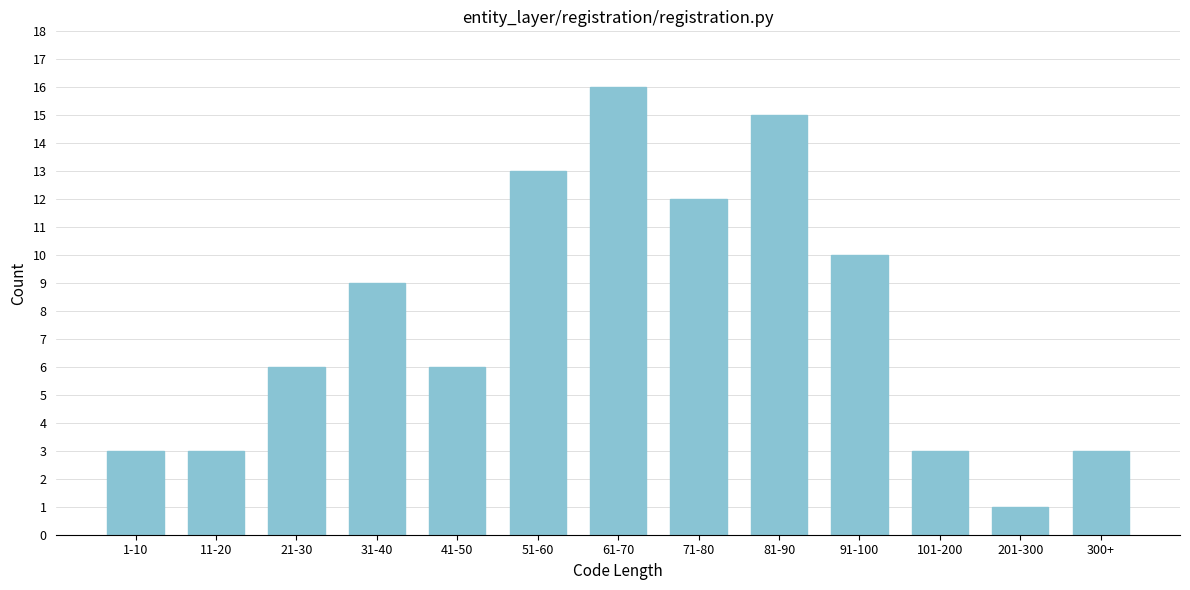

Reading left to right, transcribe all the data shown in this chart.

3	3	6	9	6	13	16	12	15	10	3	1	3